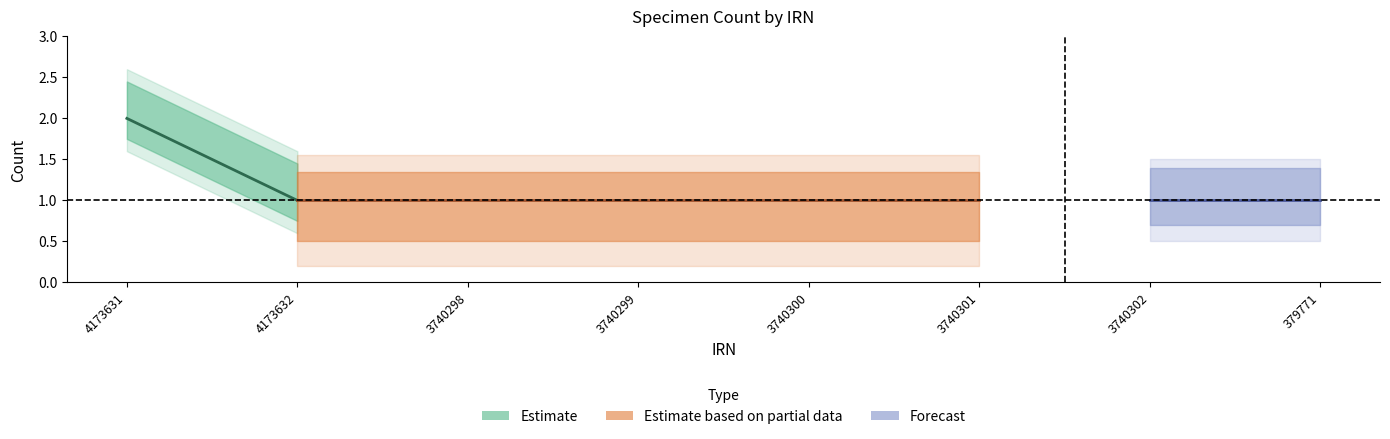

List the labels in order of value, smallest first.

4173632, 3740298, 3740299, 3740300, 3740301, 3740302, 379771, 4173631